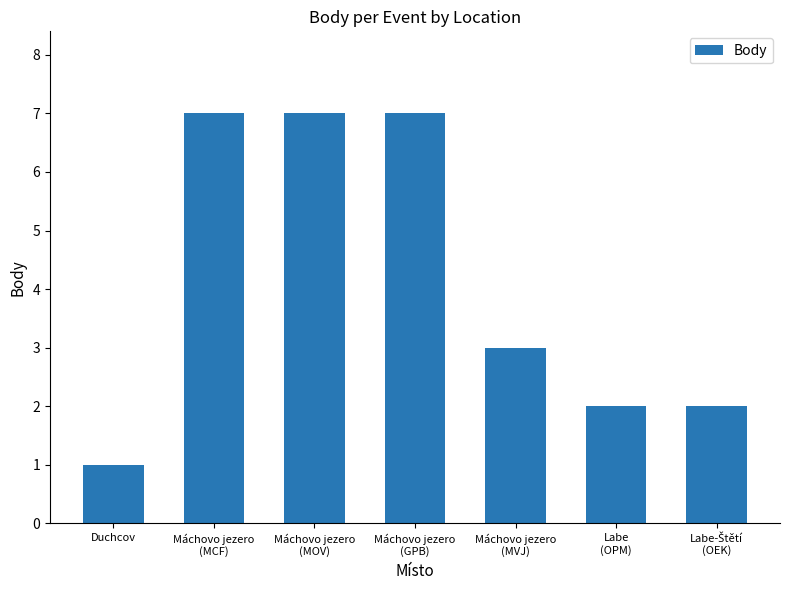

What is the label of the 1st bar from the left?

Duchcov